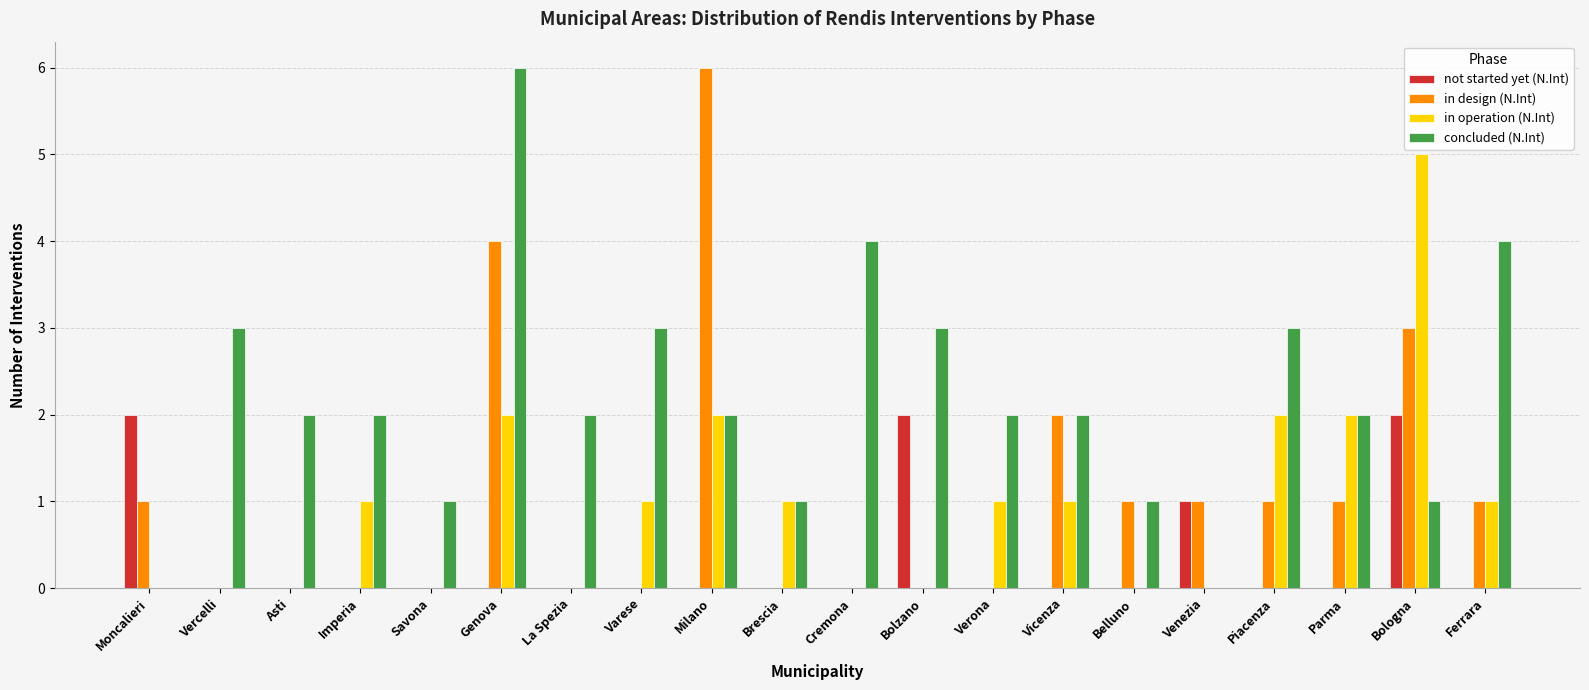

What are all the series names shown in the legend?

not started yet (N.Int), in design (N.Int), in operation (N.Int), concluded (N.Int)